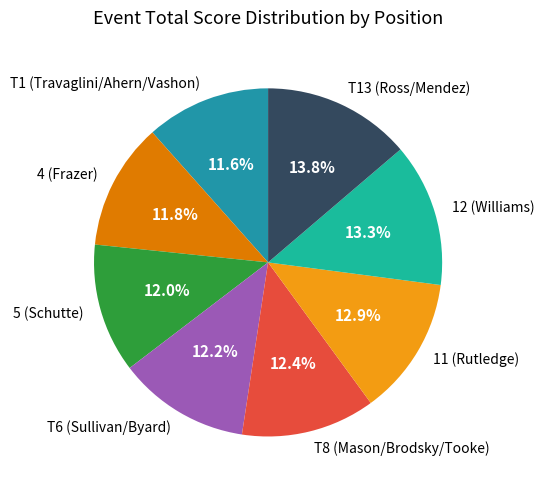

Is 5 (Schutte) the majority of the pie?

No